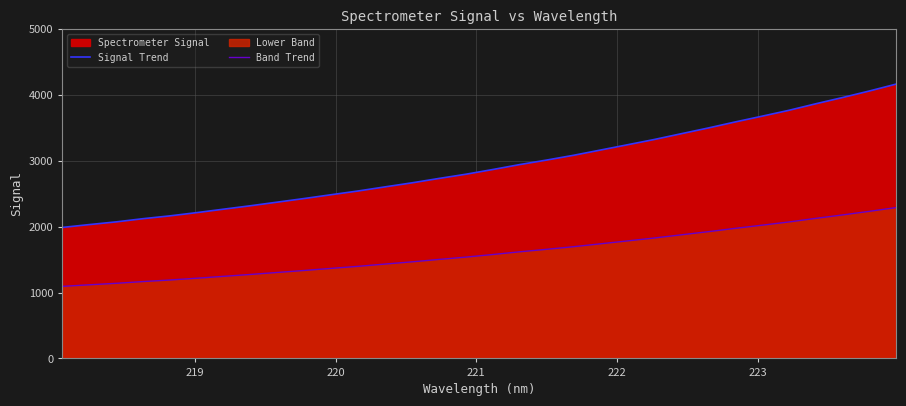

How many values in the Band Trend series are below 1578?

16